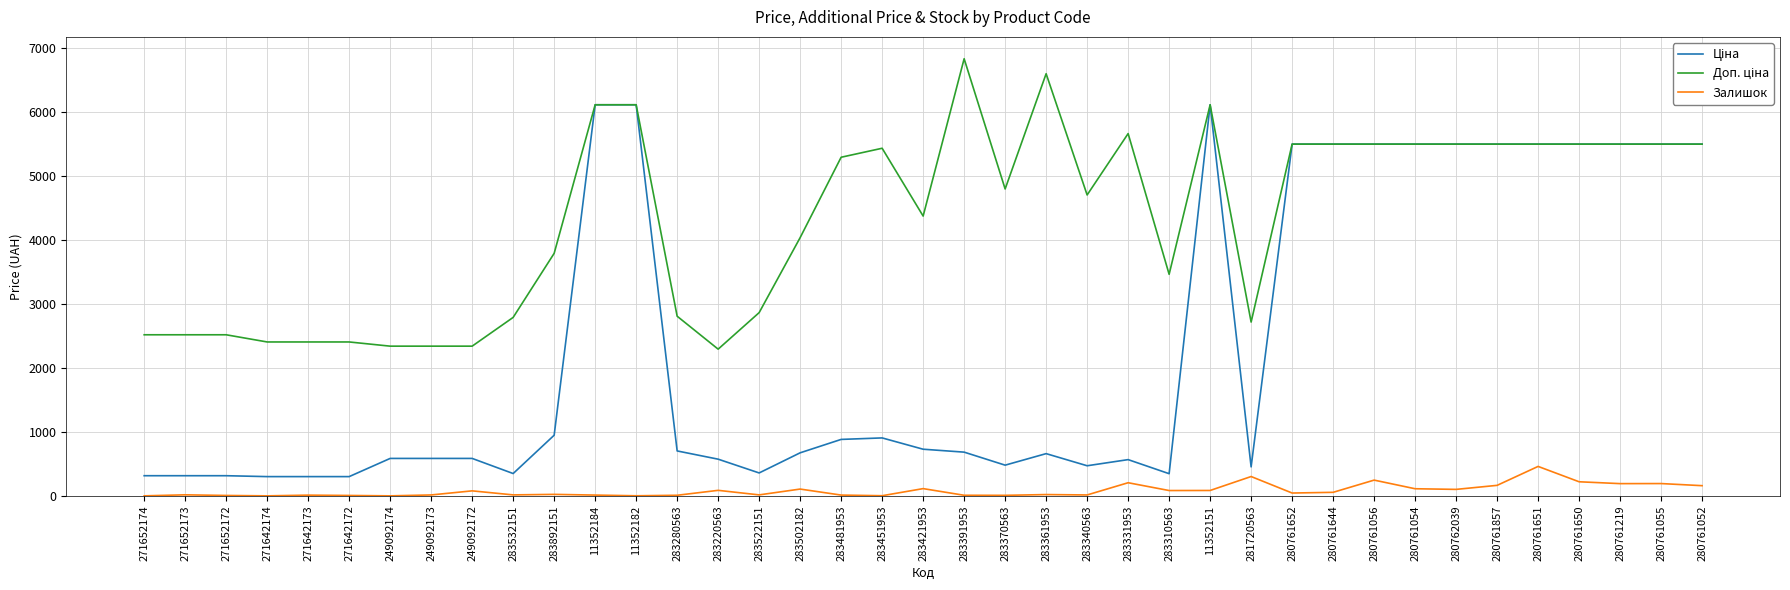

What is the difference between the highest and lowest values at 283331953?

5457.1